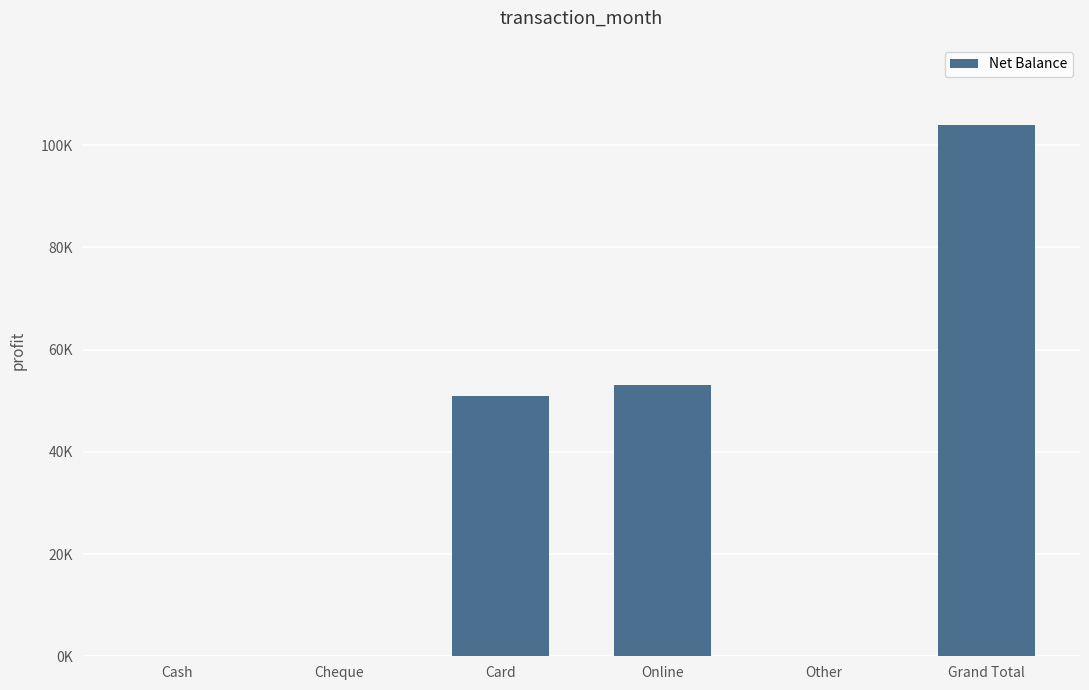

What is the label of the 4th bar from the left?

Online